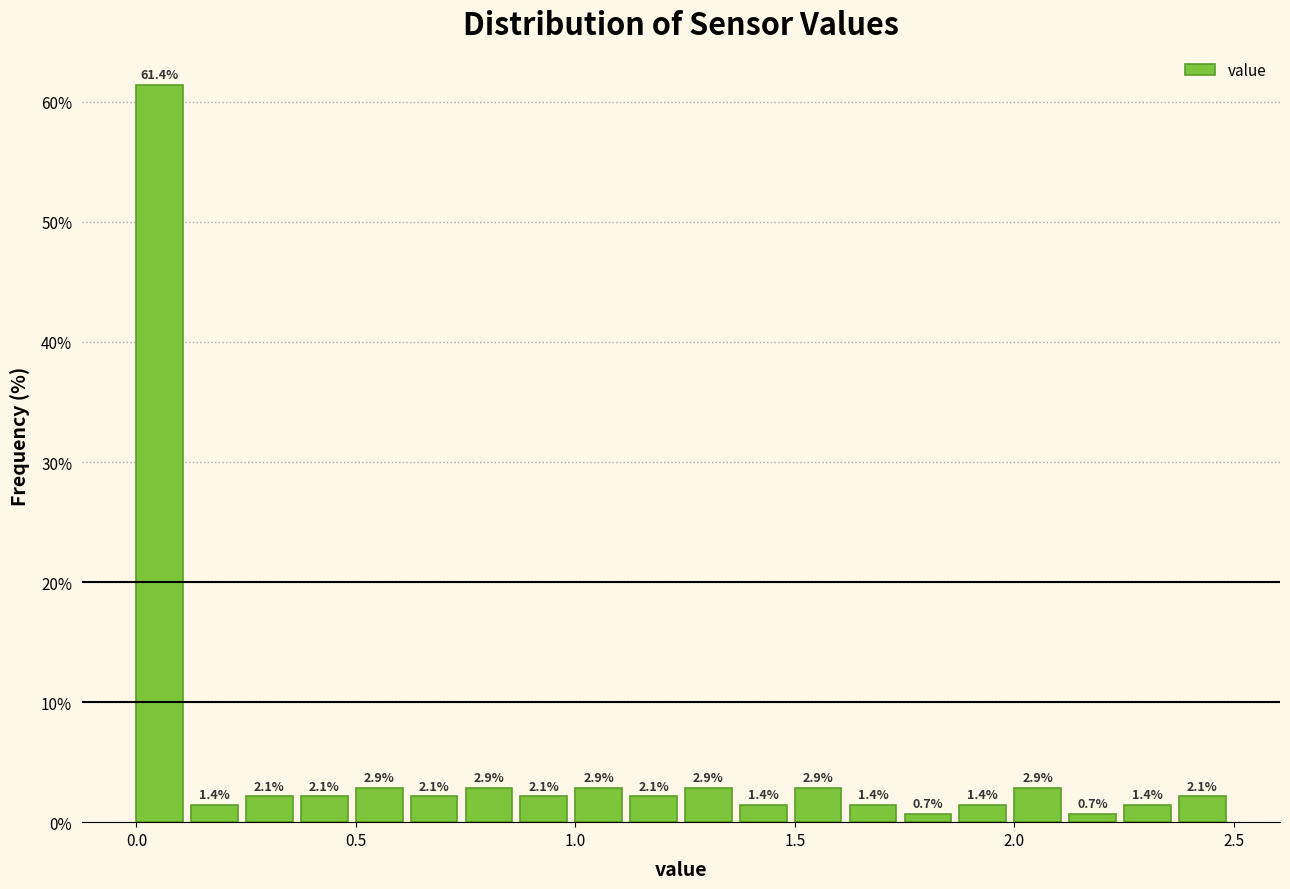

Read against the x-axis, roughly where is the centre of the tallest bar?

0.05